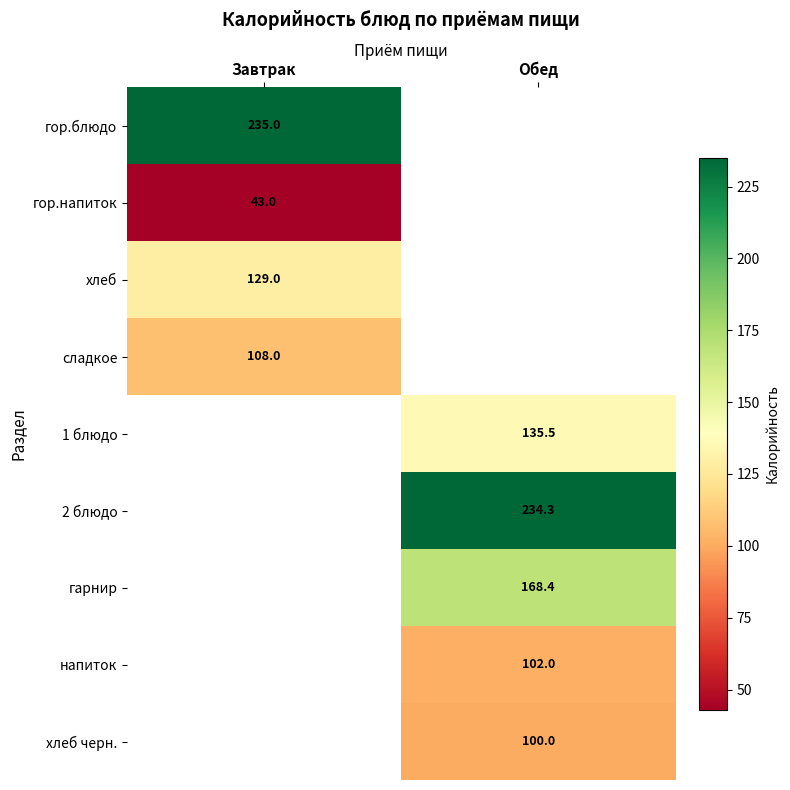

What is the minimum value shown in the chart?

43.0